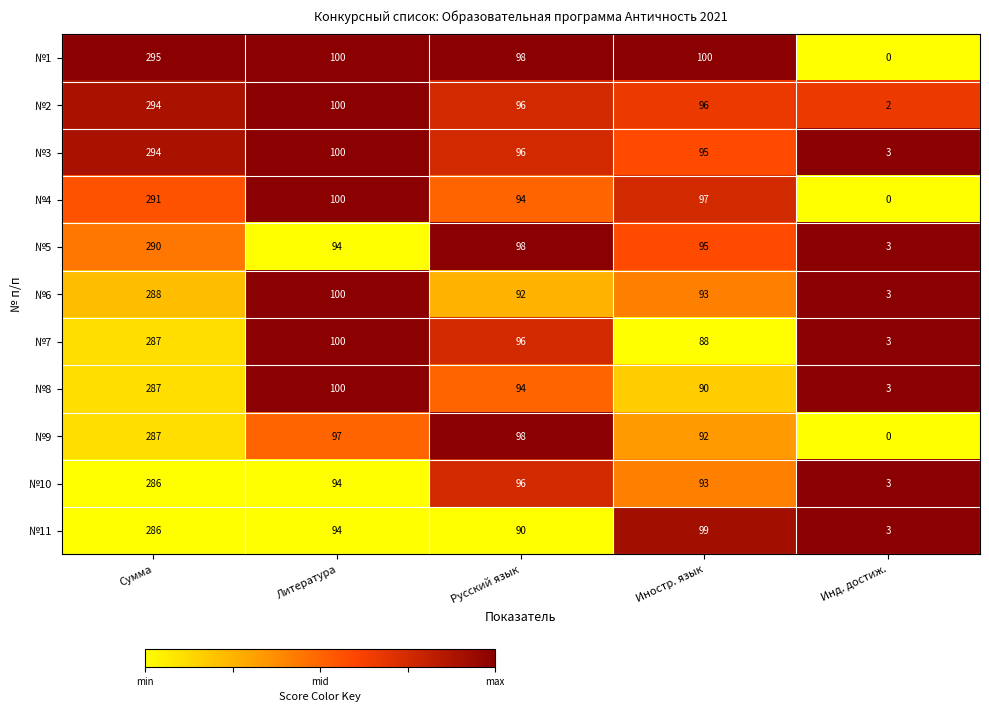

At how many categories does at least one series exceed 44?

4